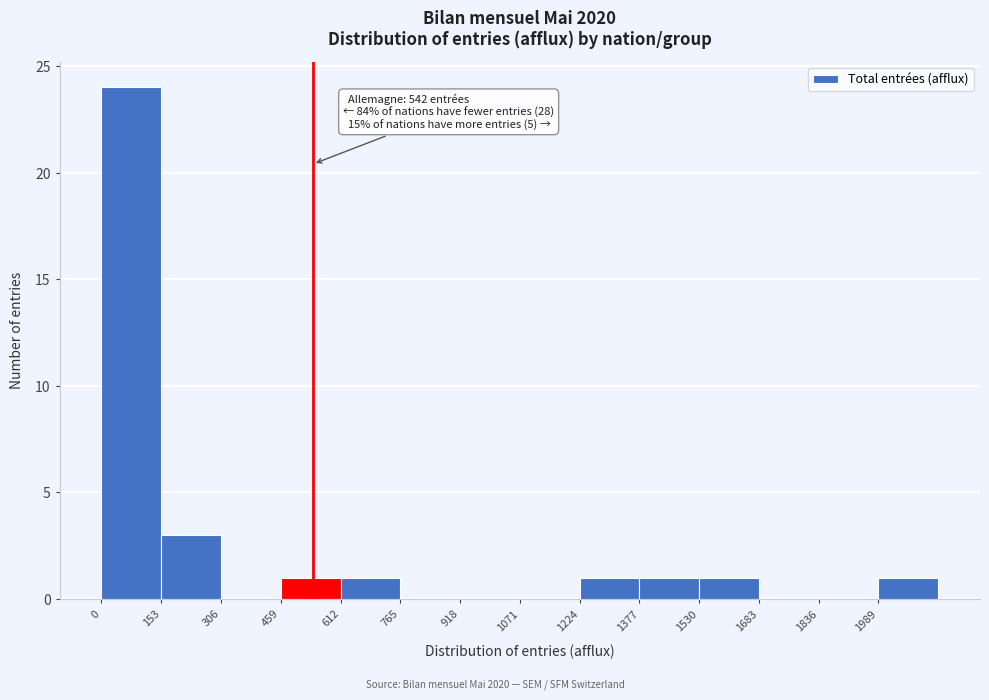

Over which range of the x-axis is the bar tallest?

0 to 160